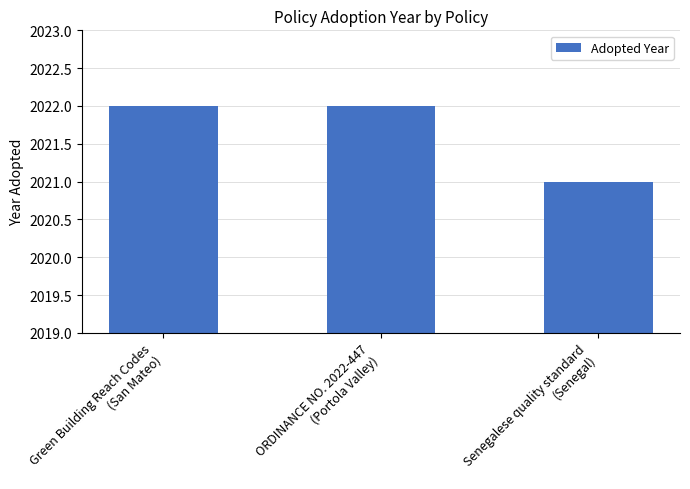

Which has a higher value, ORDINANCE NO. 2022-447
(Portola Valley) or Senegalese quality standard
(Senegal)?

ORDINANCE NO. 2022-447
(Portola Valley)